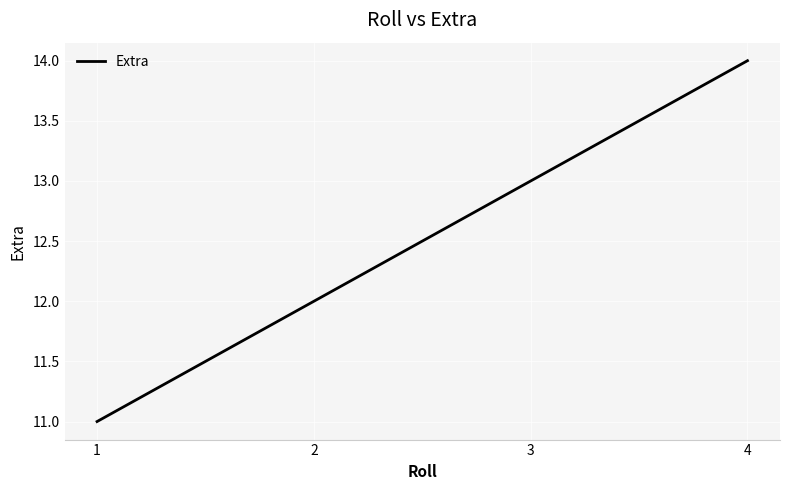

What is the difference between the maximum and minimum values?

3